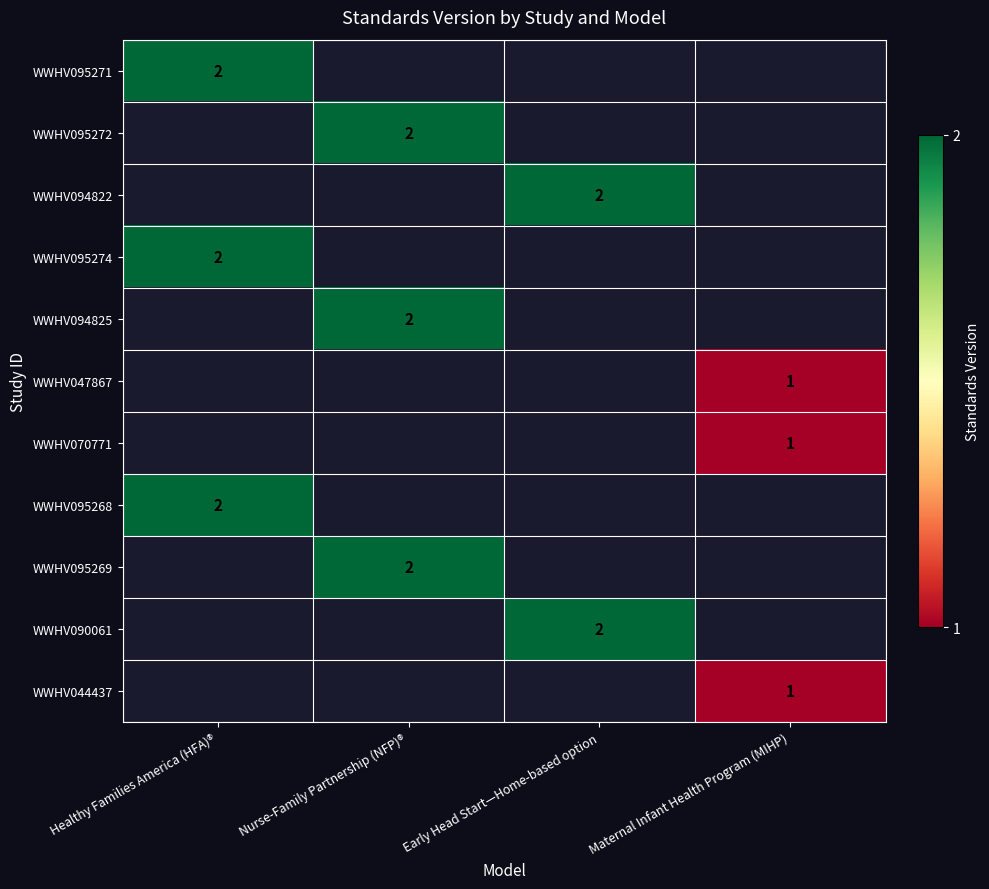

What is the minimum value shown in the chart?

1.0